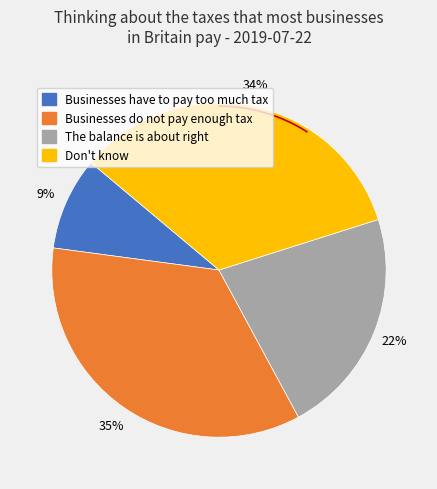

Which slice is the smallest?

Businesses have to pay too much tax